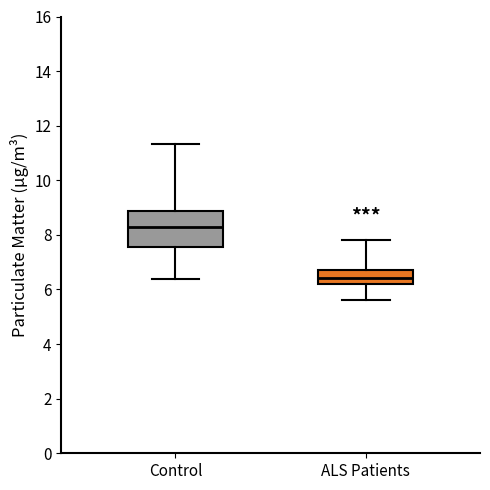

Which box has the lowest median line?

ALS Patients